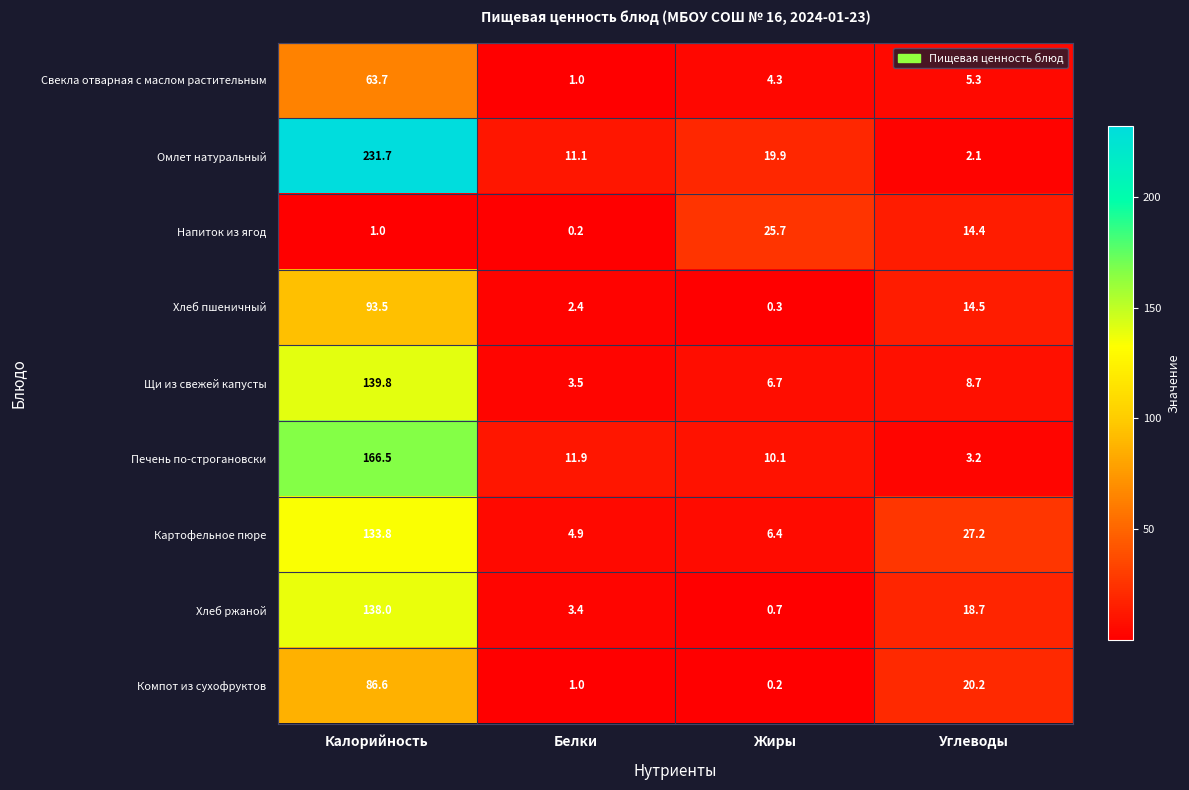

Rank the series at Углеводы from highest to lowest value.

Картофельное пюре, Компот из сухофруктов, Хлеб ржаной, Хлеб пшеничный, Напиток из ягод, Щи из свежей капусты, Свекла отварная с маслом растительным, Печень по-строгановски, Омлет натуральный